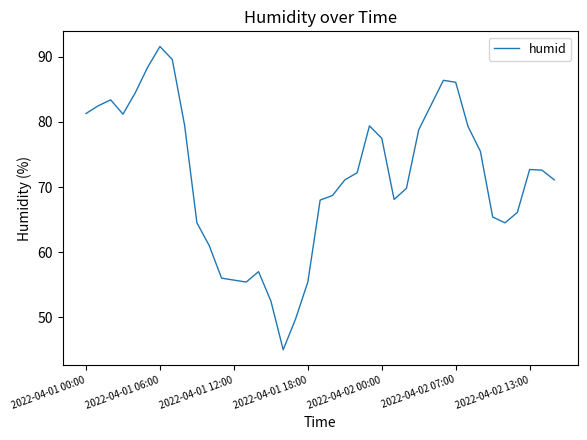

What is the sum of all values?

2790.1